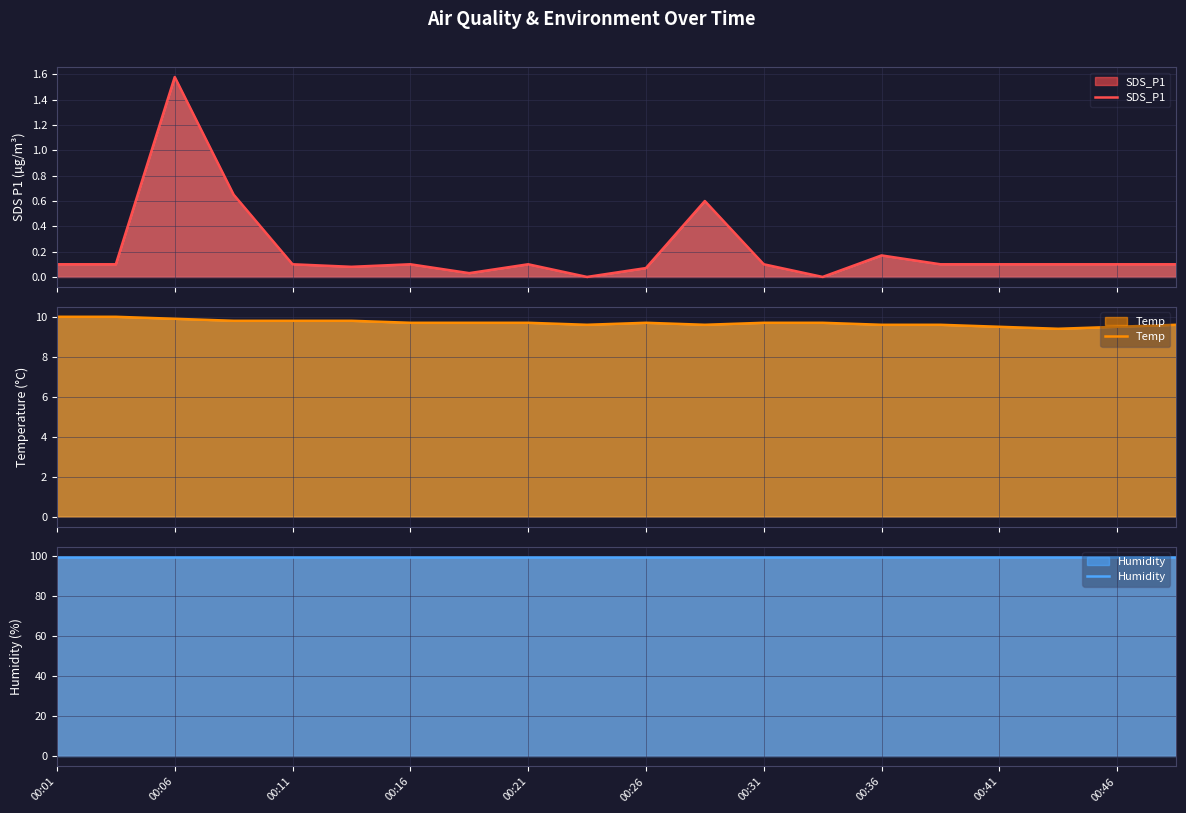

What is the total value across all series at 00:16?

110.4